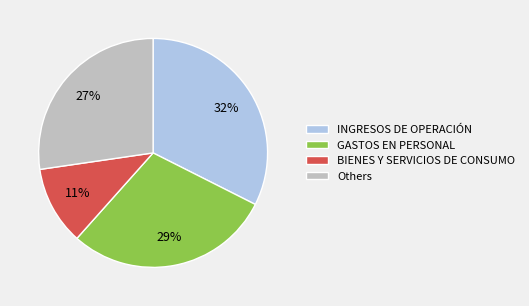

To the nearest percent, what percentage of the pie is BIENES Y SERVICIOS DE CONSUMO?

11%